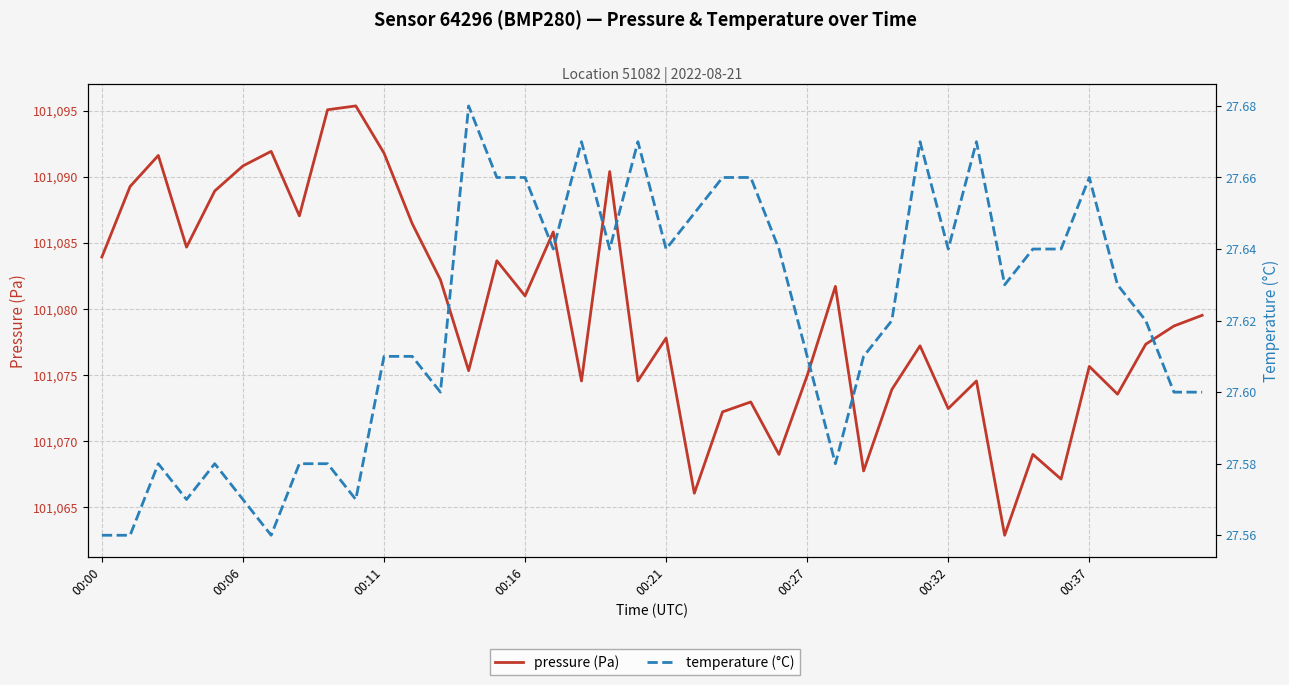

Rank the series at 12 from lowest to highest value.

temperature (°C), pressure (Pa)